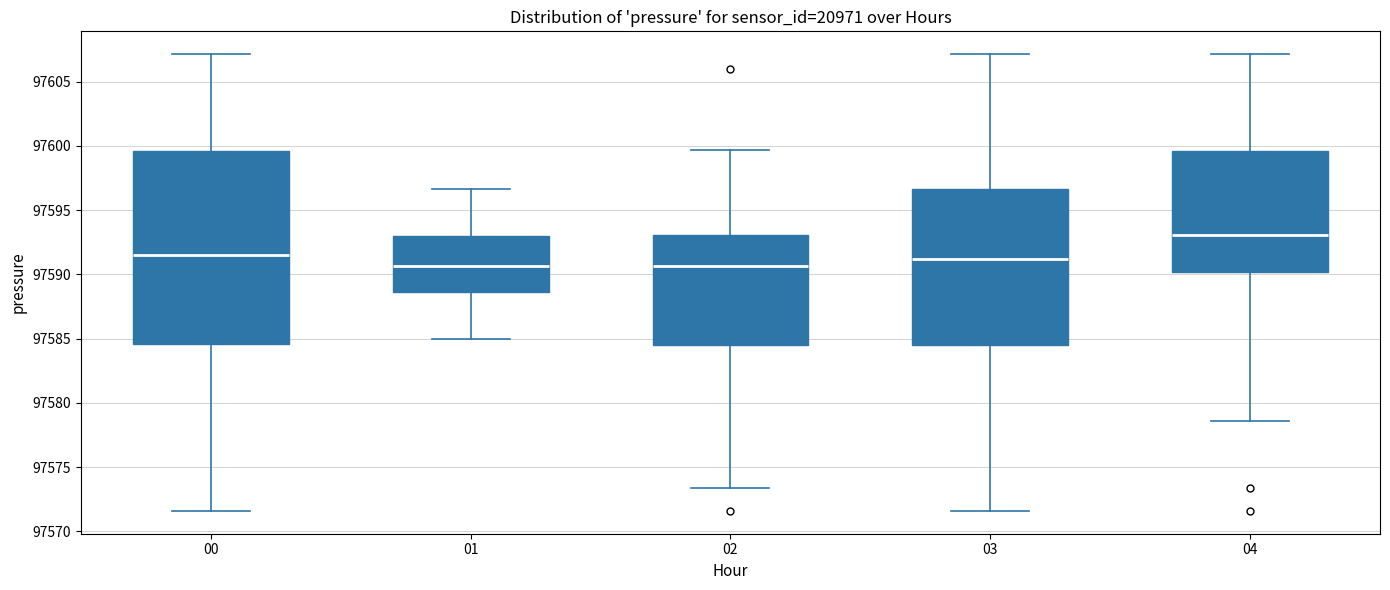

Which box is the tallest, from its lower edge to its upper edge?

00